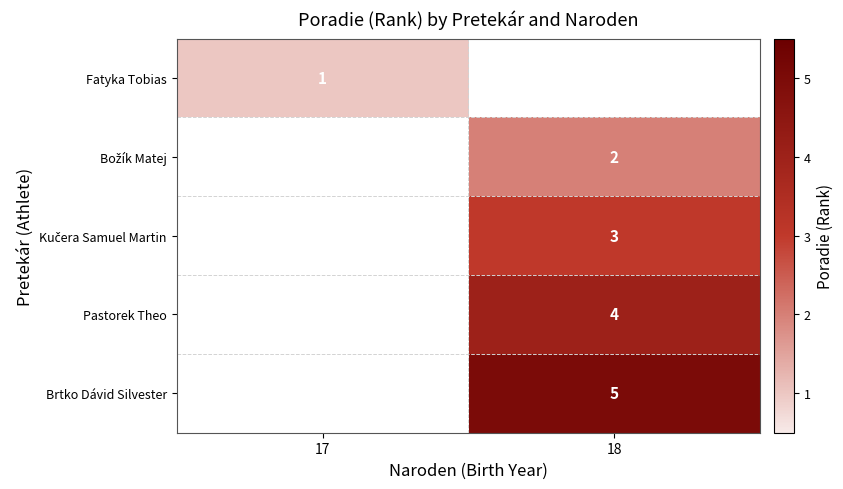

The value of Pastorek Theo at 18 is 2. True or false?

False